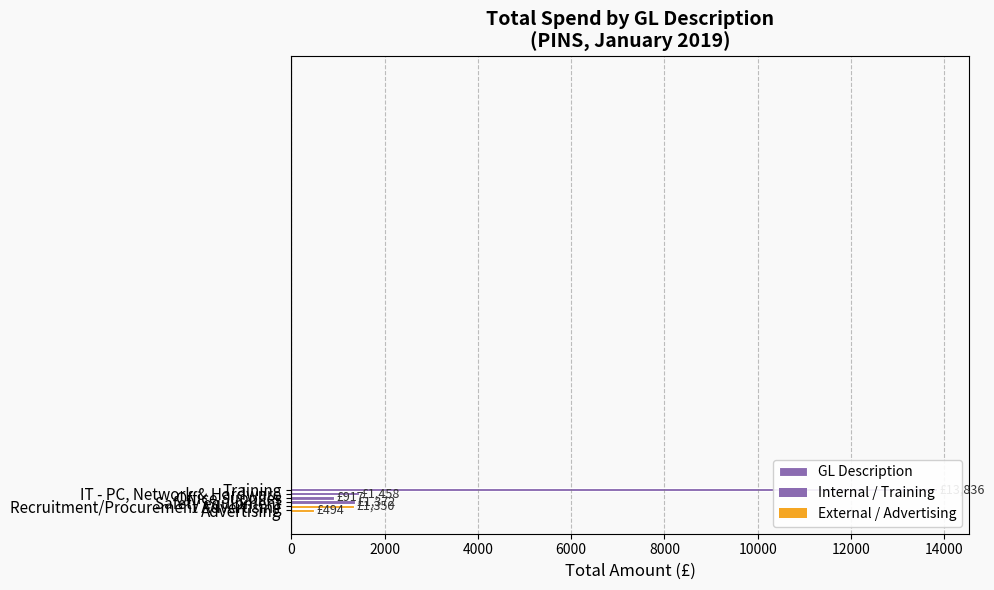

Are the bars horizontal?

Yes